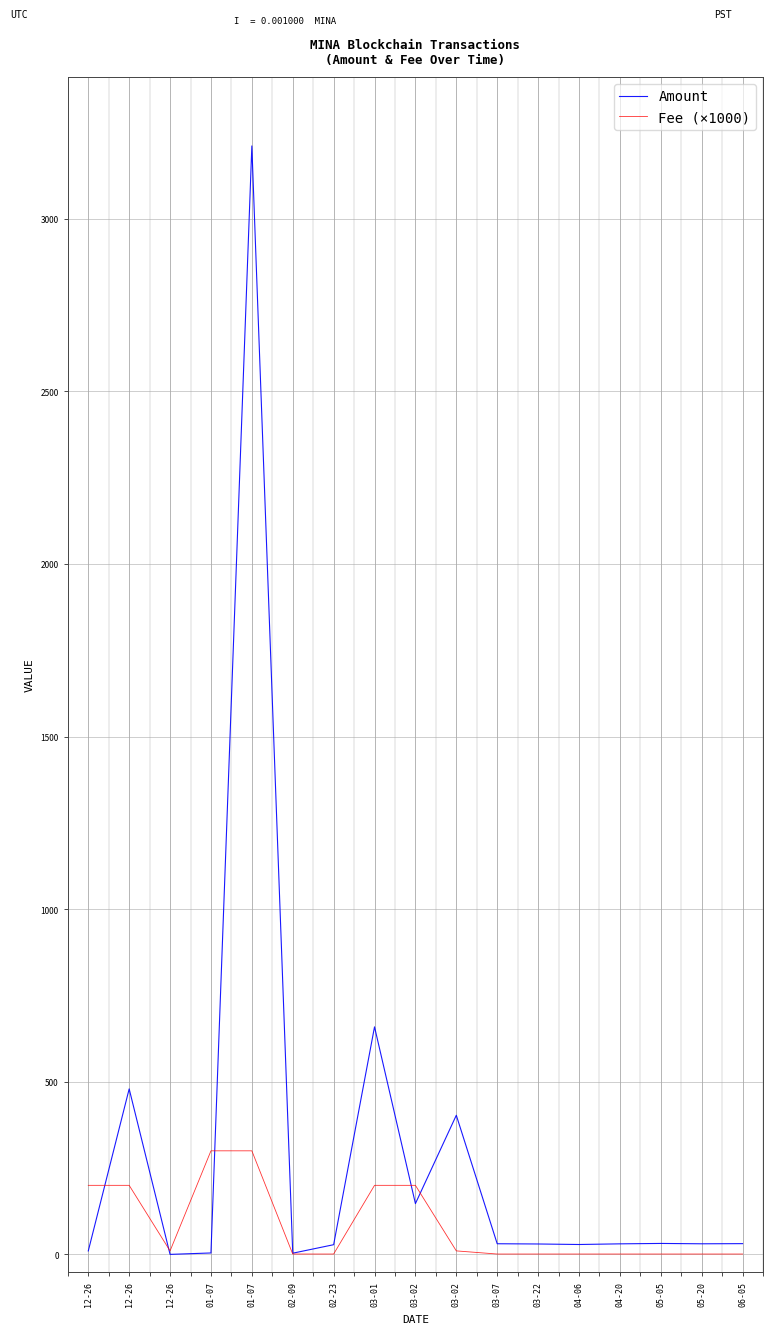

What are all the series names shown in the legend?

Amount, Fee (×1000)